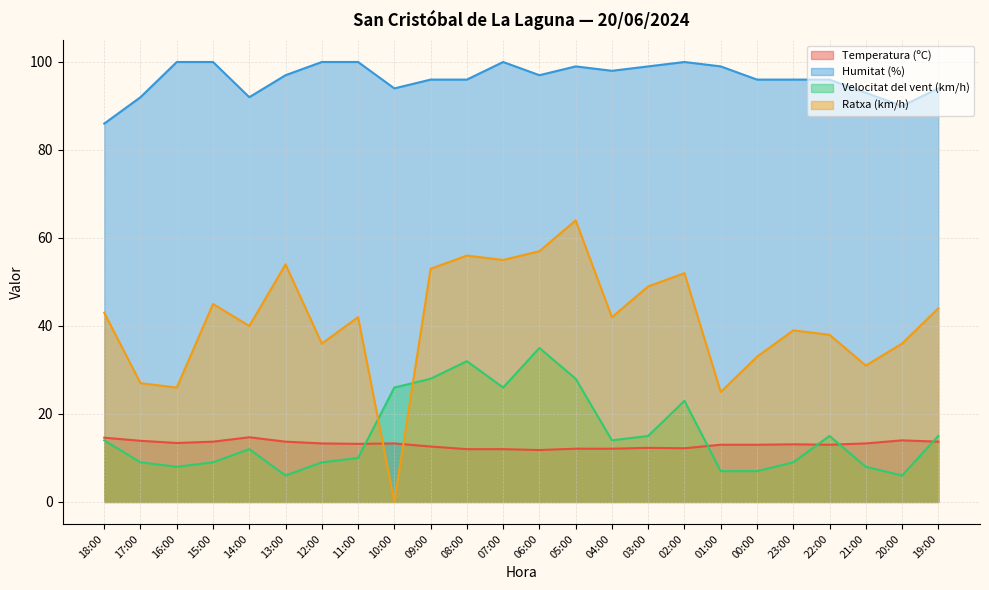

How many lines are shown in the chart?

4